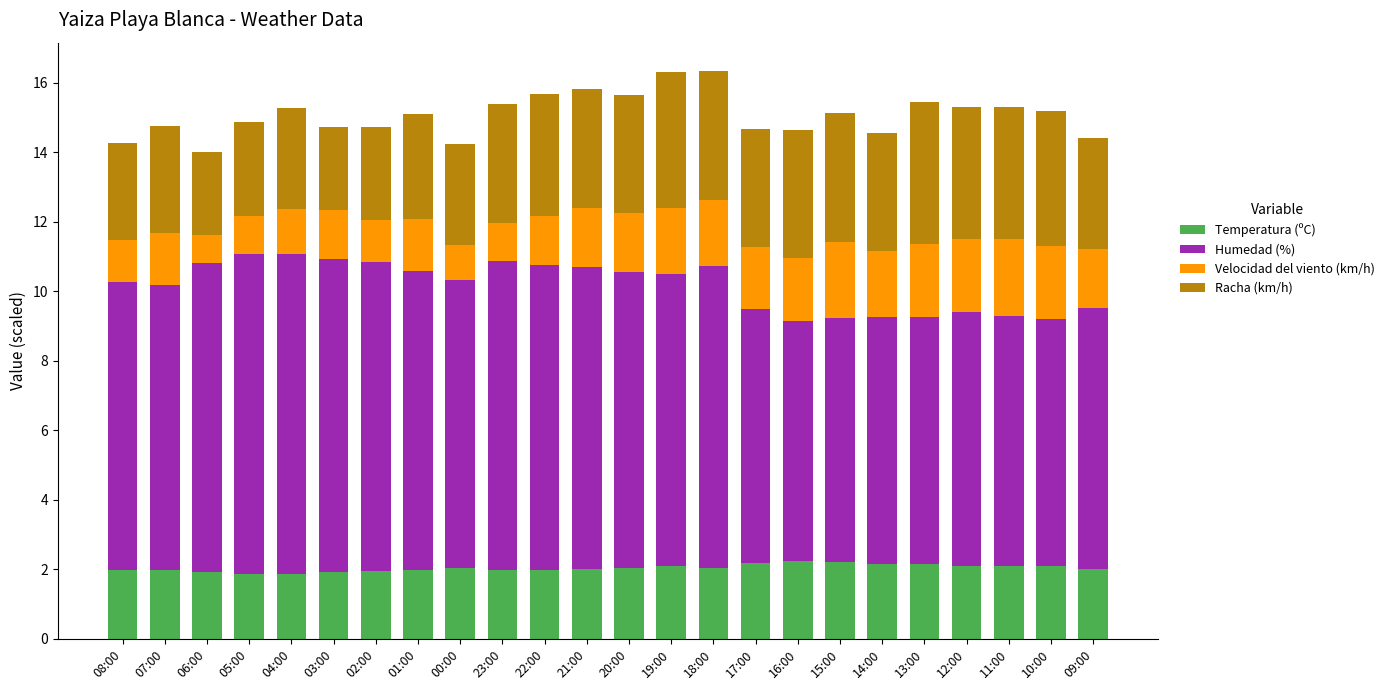

What is the lowest value of the Temperatura (ºC) series?

1.9